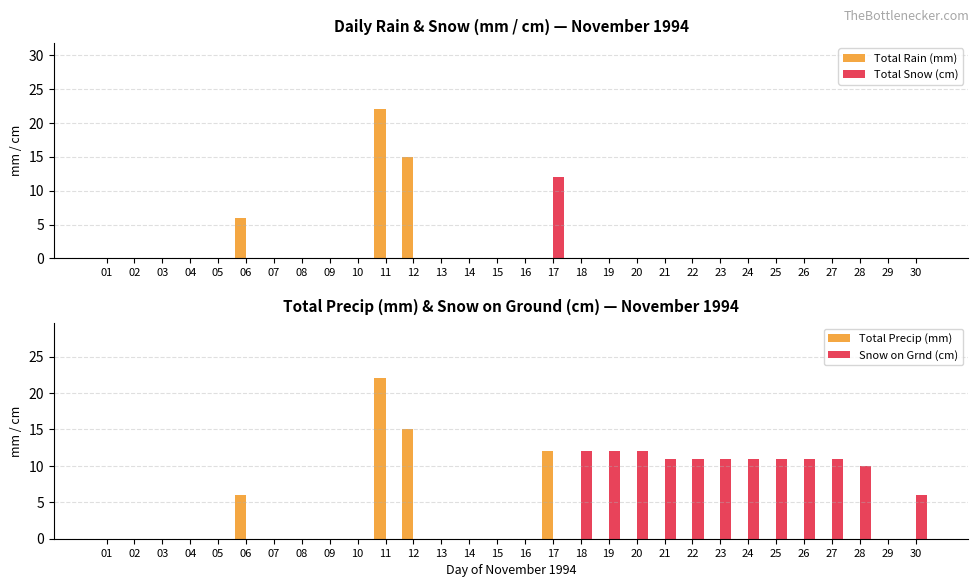

Which category has the highest value across all series?

11